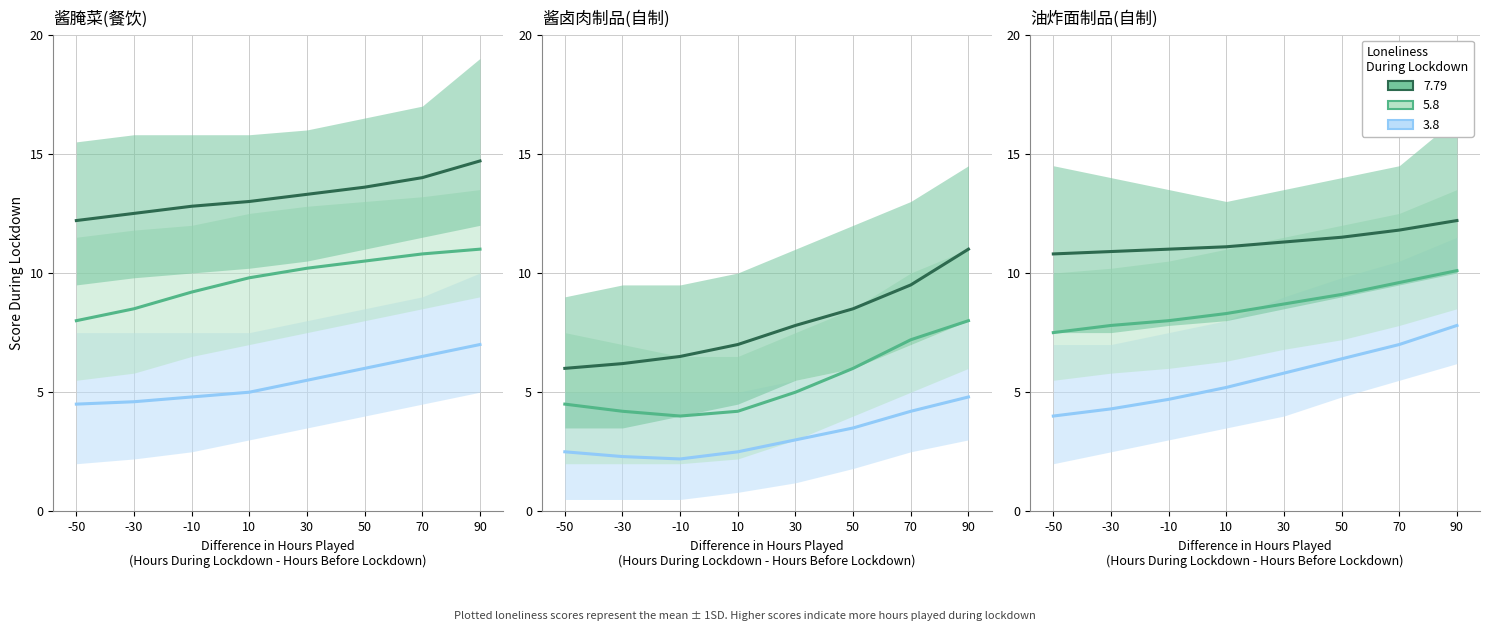

The chart shows a value of 2.9 at 90. True or false?

False